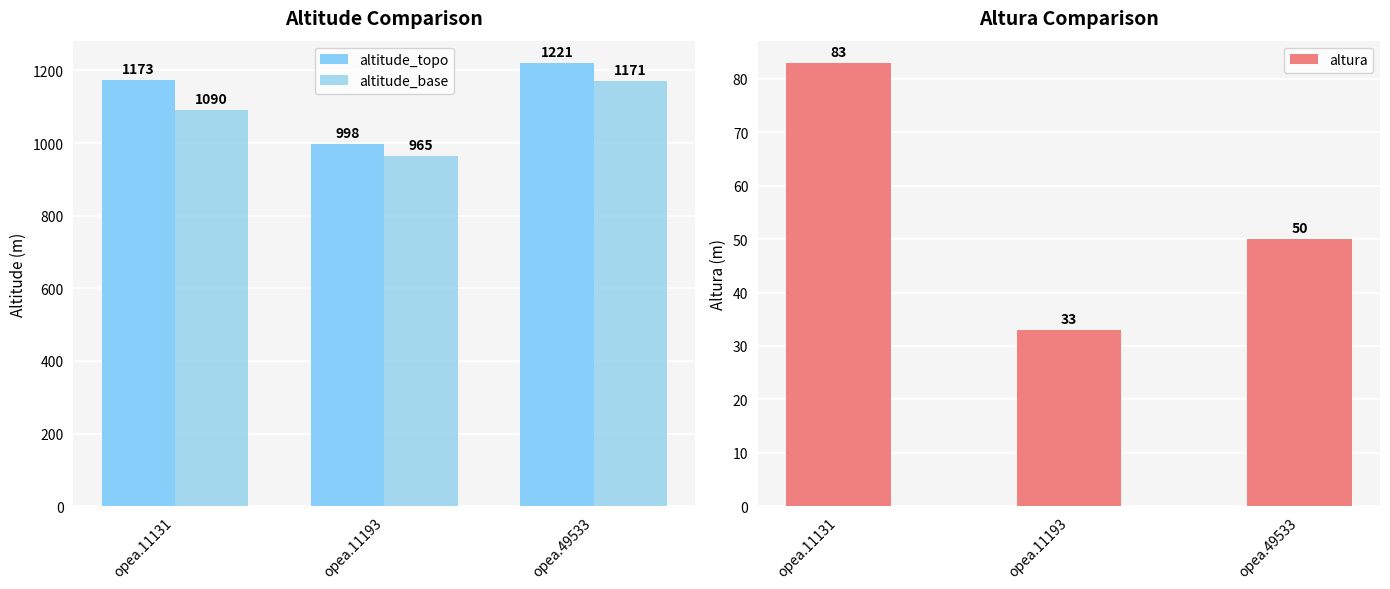

True or false: altura has a value of 87 at opea.49533.

False